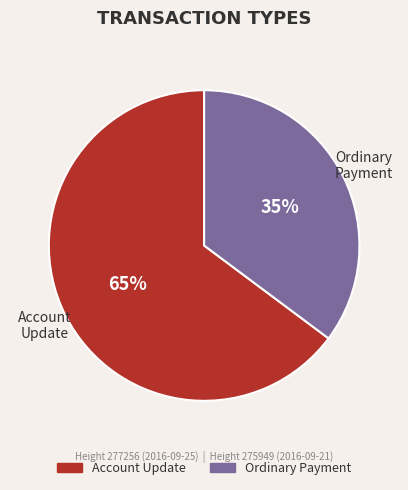

Do Ordinary Payment and Account Update together represent more than half of the pie?

Yes